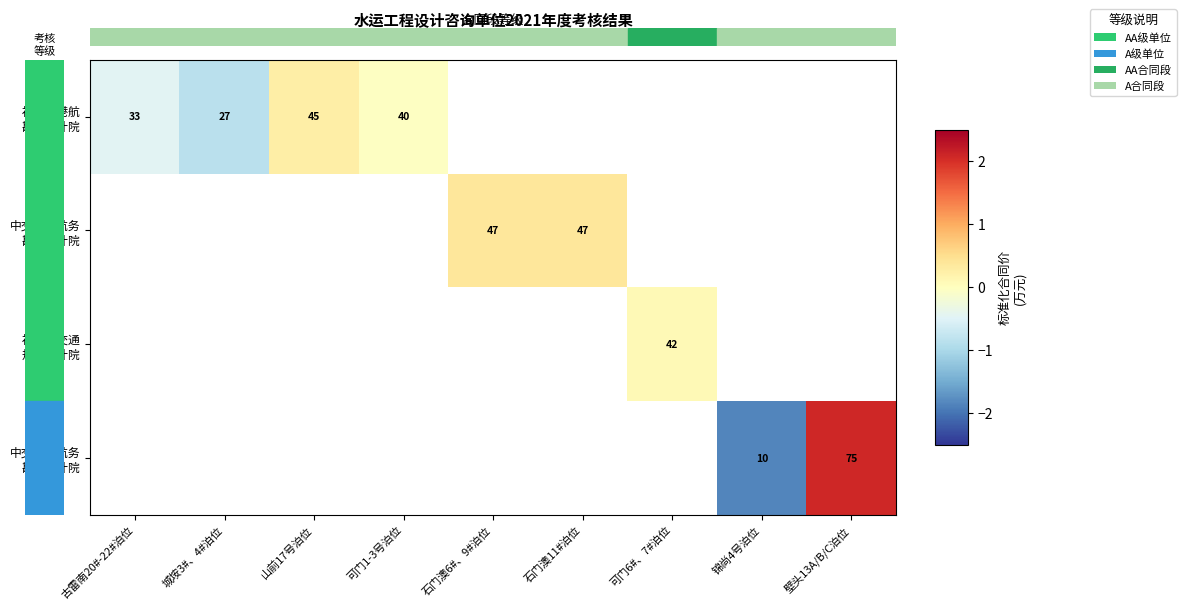

What is the greatest value displayed?

2.1